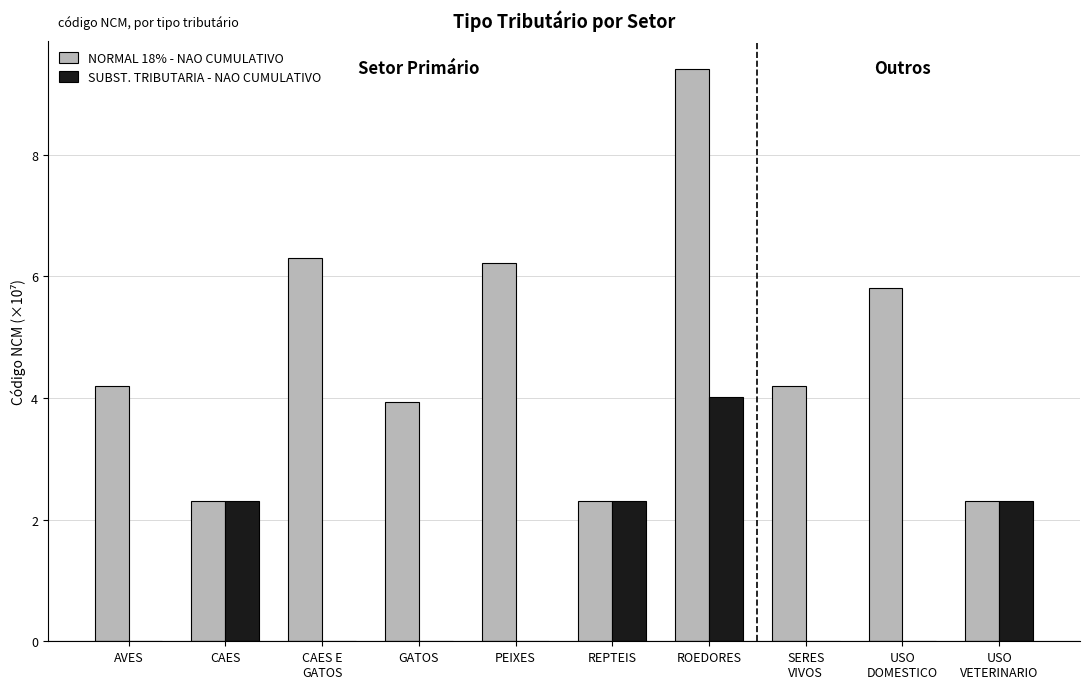

Are the bars grouped side by side (vs. stacked)?

Yes